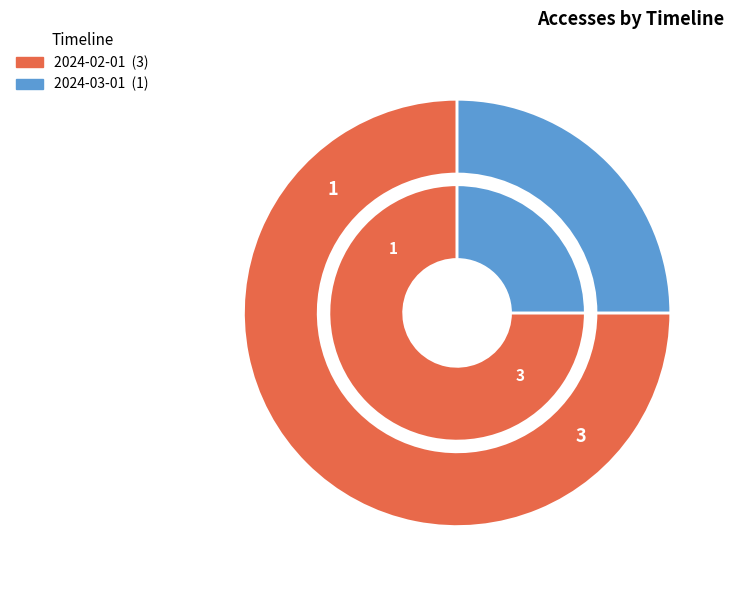

Rank the categories by value from lowest to highest.

2024-03-01, 2024-02-01